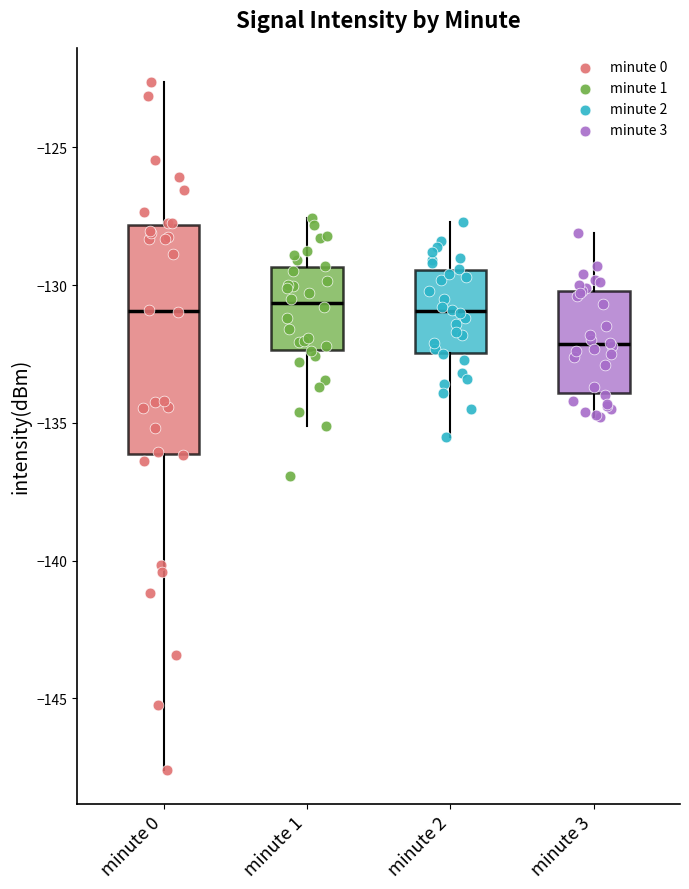

Reading left to right, transcribe this box plot: for each box, give where its median line is, the range the box spans, and where its two whiskers end, as read against the y-axis. The values are not printed on the chart, so give them approximately, as read against the axis.

minute 0: median -131.0, box -136.0 to -128.0, whiskers -147.5 to -122.5
minute 1: median -130.5, box -132.5 to -129.5, whiskers -135.0 to -127.5
minute 2: median -131.0, box -132.5 to -129.5, whiskers -135.5 to -127.5
minute 3: median -132.0, box -134.0 to -130.0, whiskers -135.0 to -128.0